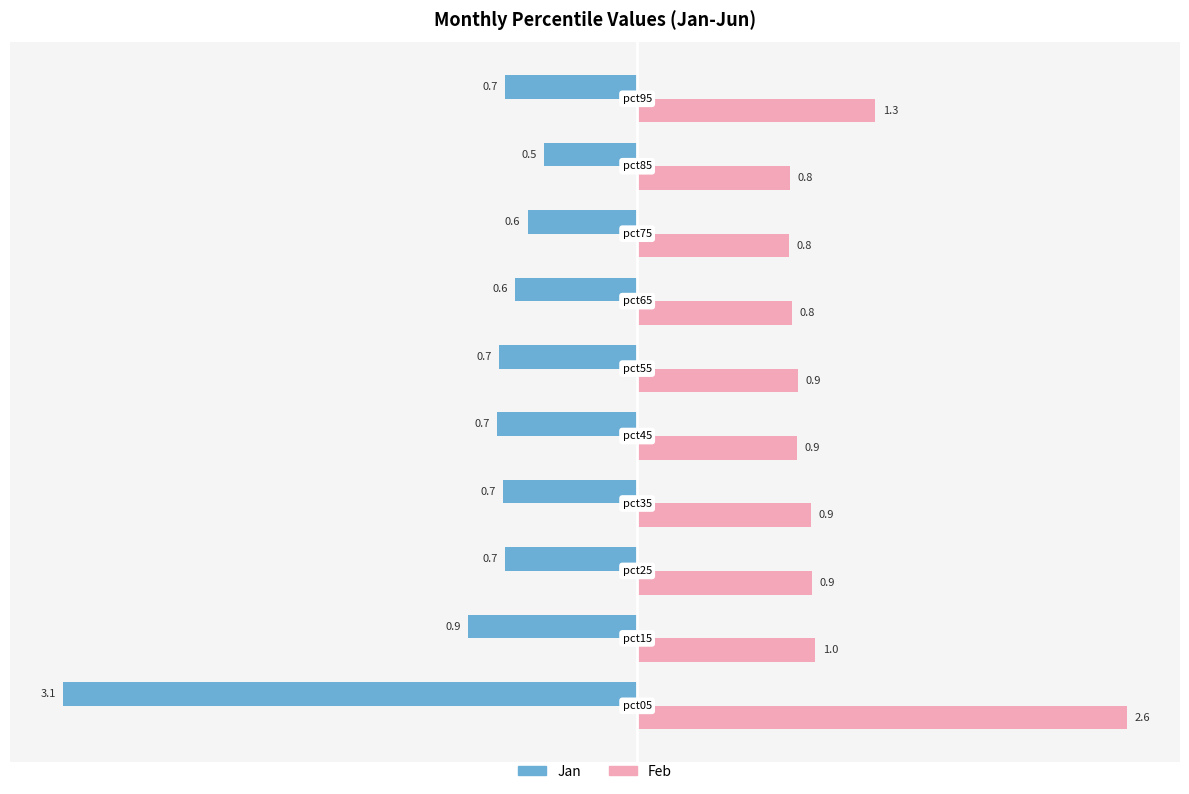

At which label does Jan reach its peak?

pct85